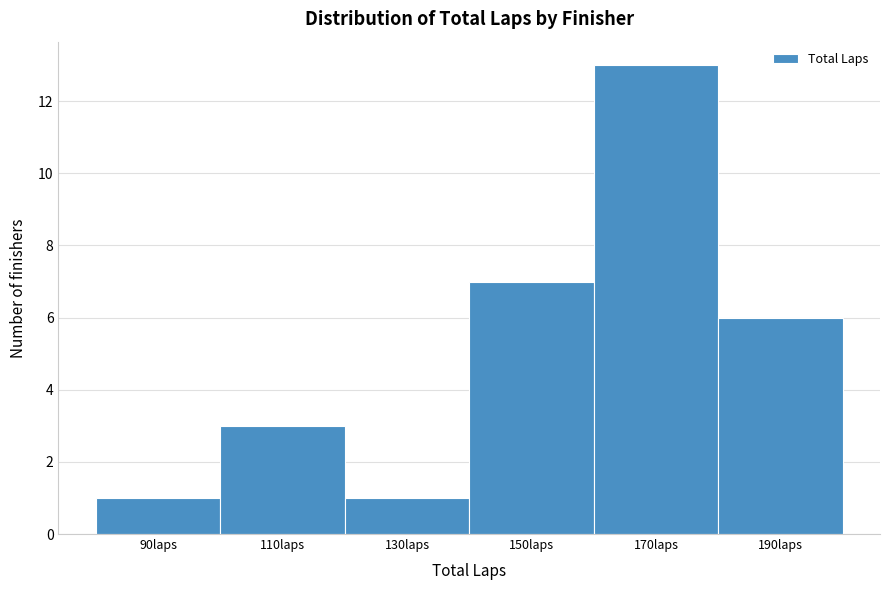

Reading left to right, transcribe all the data shown in this chart.

90laps=1	110laps=3	130laps=1	150laps=7	170laps=13	190laps=6